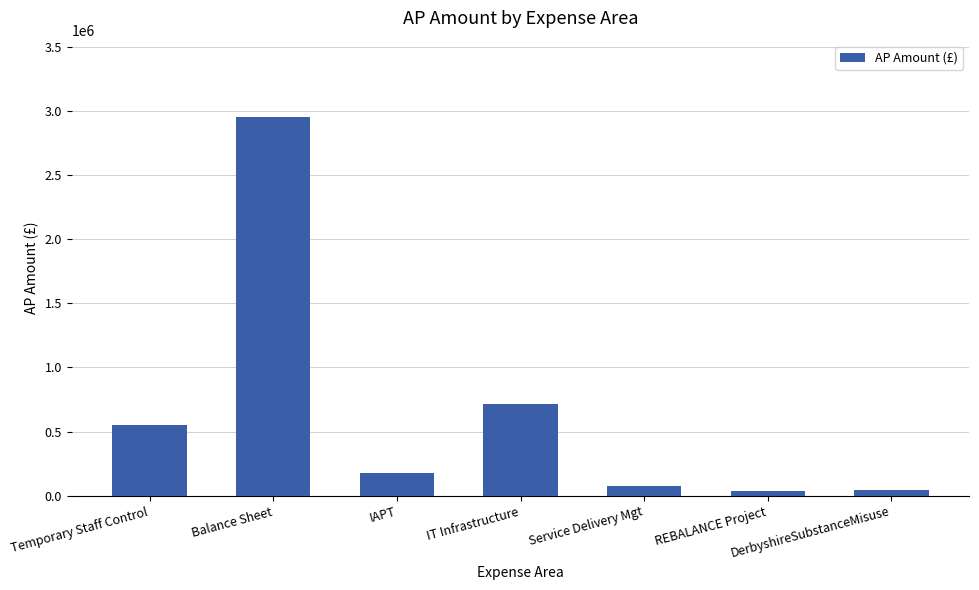

At which category does the chart reach its peak across all series?

Balance Sheet